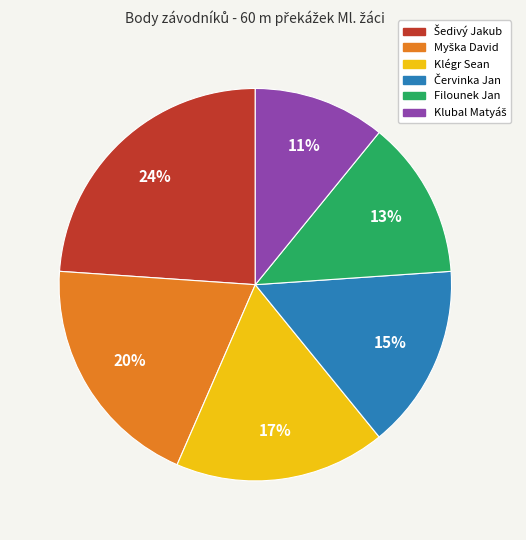

True or false: Filounek Jan accounts for 13% of the total.

True